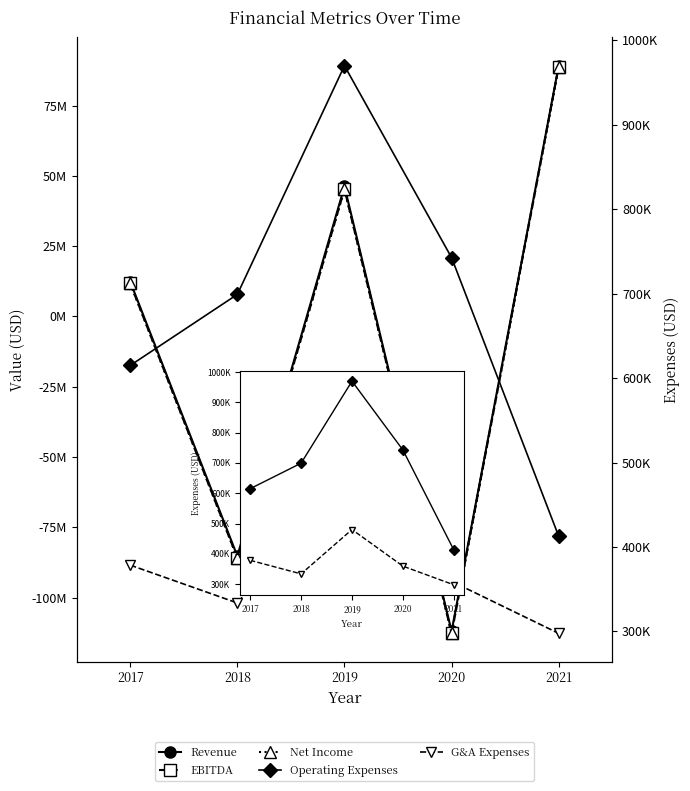

What is the difference between the second highest and second lowest values in the EBITDA series?

131176602